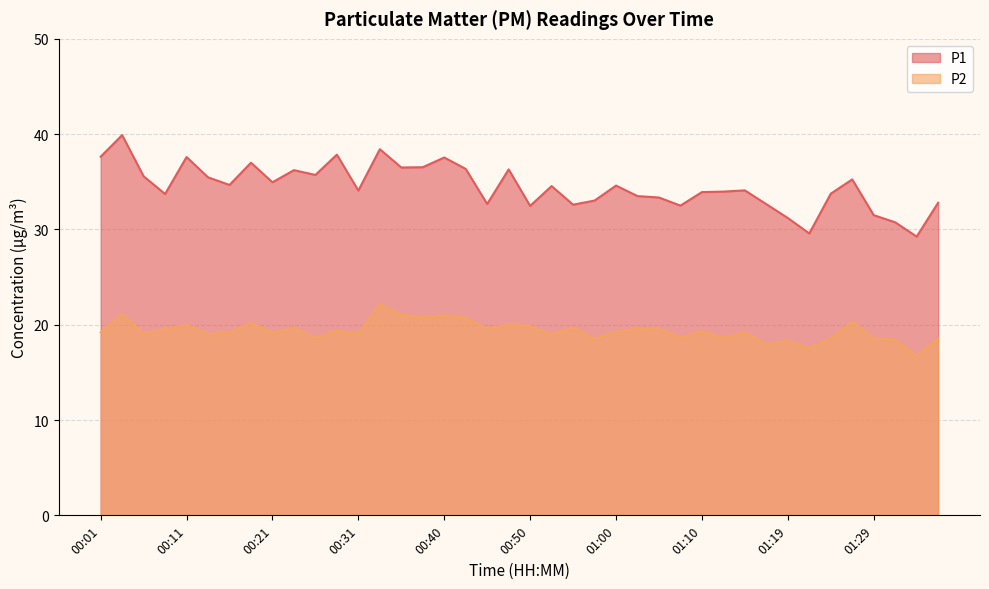

Reading left to right, what are all the values shown in this chart?

P1: 00:01=37.6	00:04=39.9	00:06=35.6	00:09=33.7	00:11=37.6	00:13=35.5	00:16=34.7	00:18=37.0	00:21=35.0	00:23=36.2	00:26=35.7	00:28=37.9	00:31=34.1	00:33=38.4	00:36=36.5	00:38=36.5	00:40=37.5	00:43=36.4	00:45=32.7	00:48=36.3	00:50=32.5	00:53=34.5	00:55=32.6	00:57=33.0	01:00=34.6	01:02=33.5	01:05=33.4	01:07=32.5	01:10=33.9	01:12=34.0	01:14=34.1	01:17=32.6	01:19=31.2	01:22=29.6	01:24=33.8	01:27=35.2	01:29=31.5	01:31=30.8	01:34=29.2	01:36=32.8
P2: 00:01=19.2	00:04=21.1	00:06=19.1	00:09=19.6	00:11=20.0	00:13=19.0	00:16=19.2	00:18=20.2	00:21=19.1	00:23=19.6	00:26=18.6	00:28=19.4	00:31=19.1	00:33=22.1	00:36=21.1	00:38=20.8	00:40=21.0	00:43=20.7	00:45=19.6	00:48=20.0	00:50=19.9	00:53=19.0	00:55=19.7	00:57=18.6	01:00=19.2	01:02=19.6	01:05=19.6	01:07=18.6	01:10=19.3	01:12=18.6	01:14=19.2	01:17=17.9	01:19=18.3	01:22=17.6	01:24=18.6	01:27=20.3	01:29=18.6	01:31=18.4	01:34=16.7	01:36=18.6